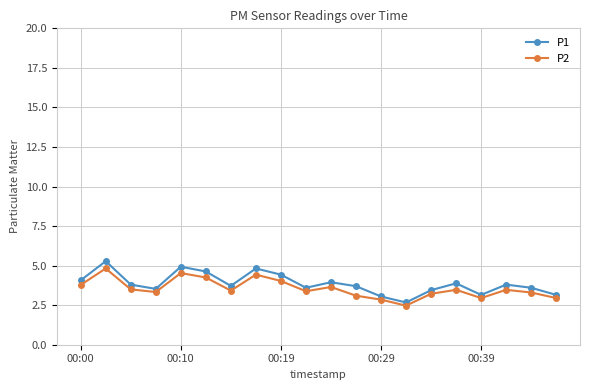

True or false: P1 and P2 intersect in this chart.

False